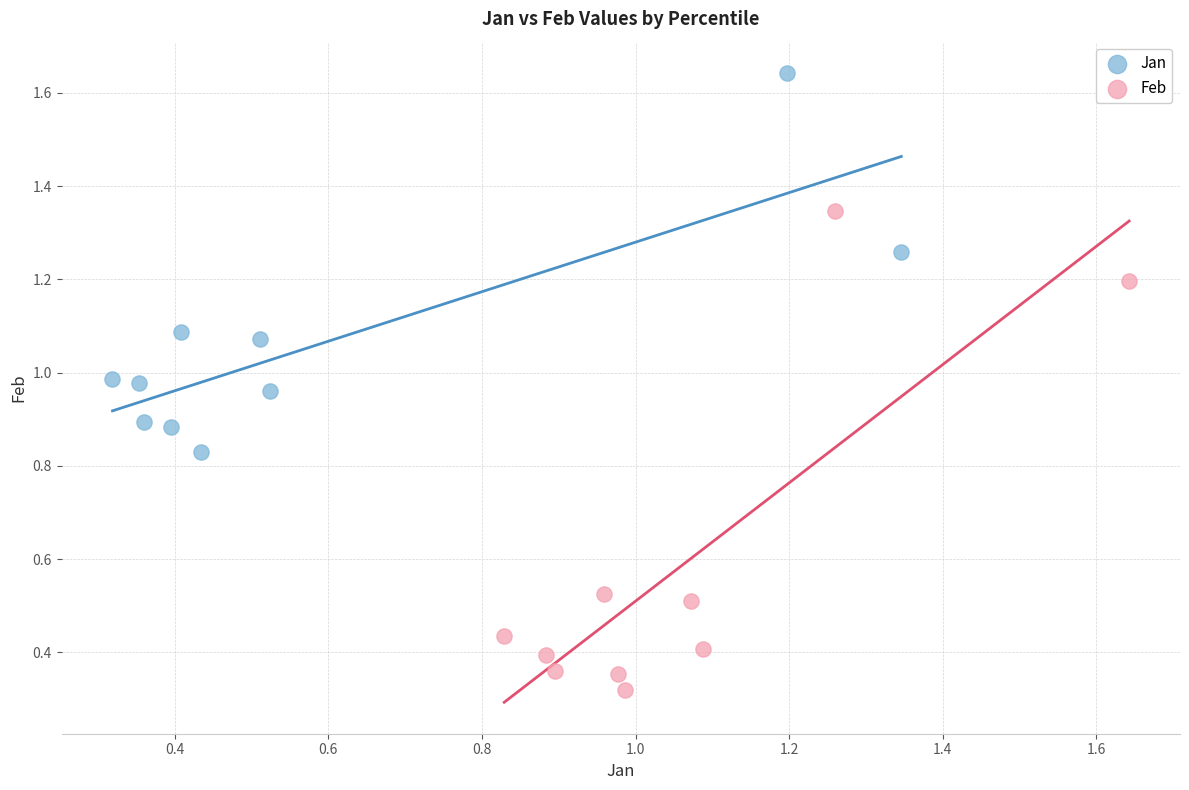

Which series has the largest Y range (max minus min)?

Feb